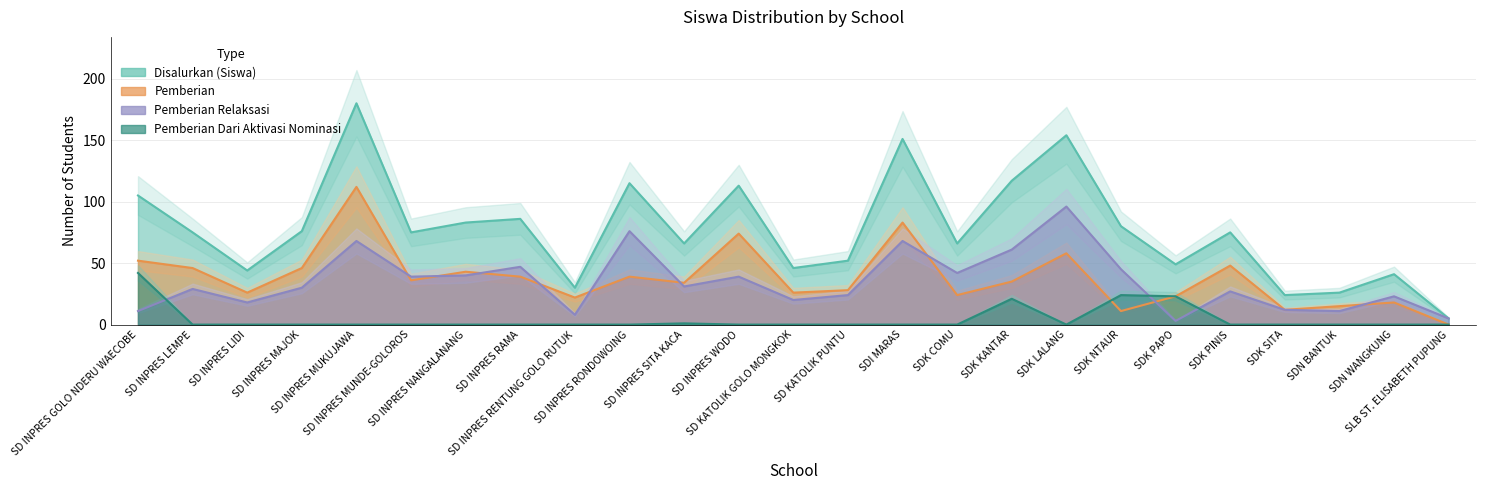

Which series has the largest total across all categories?

Disalurkan (Siswa)